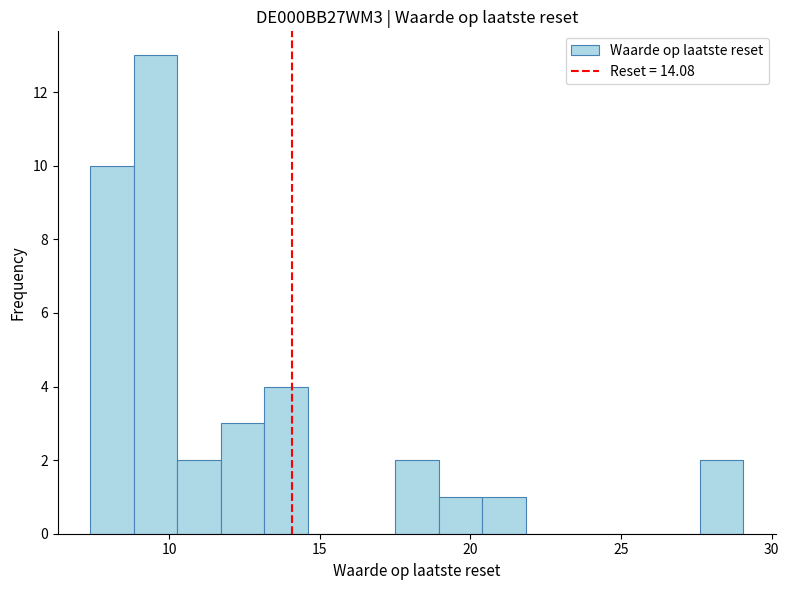

Read against the x-axis, roughly where is the centre of the tallest bar?

9.5